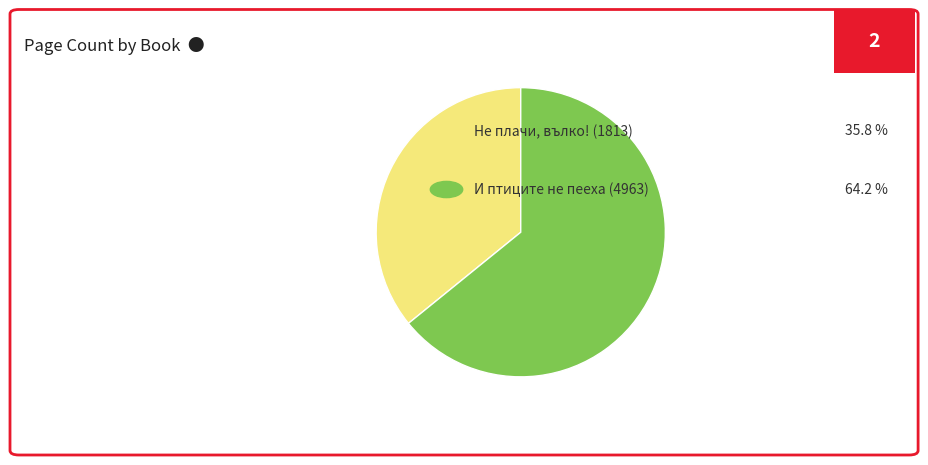

Does any single category account for the majority?

Yes